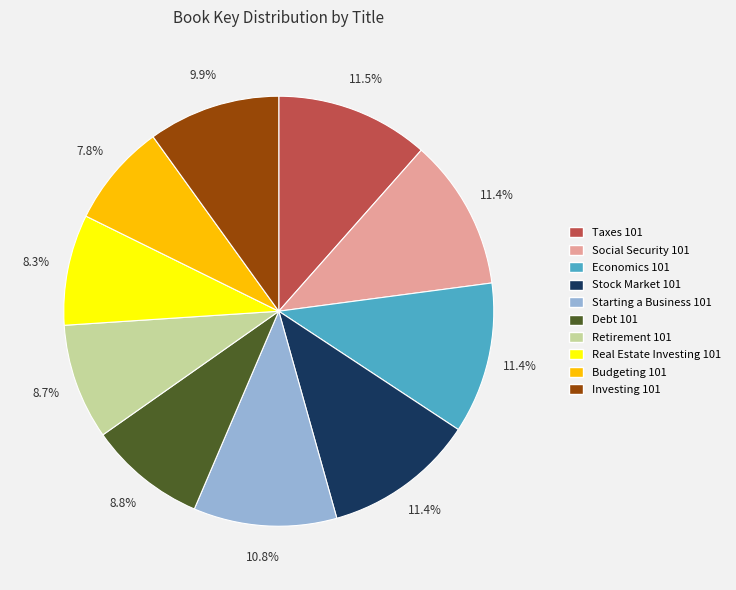

To the nearest percent, what portion does Debt 101 represent?

9%